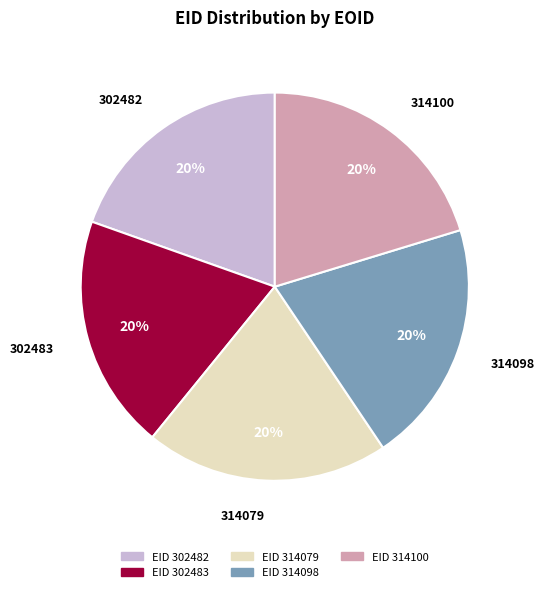

Is there a majority slice in this chart?

No